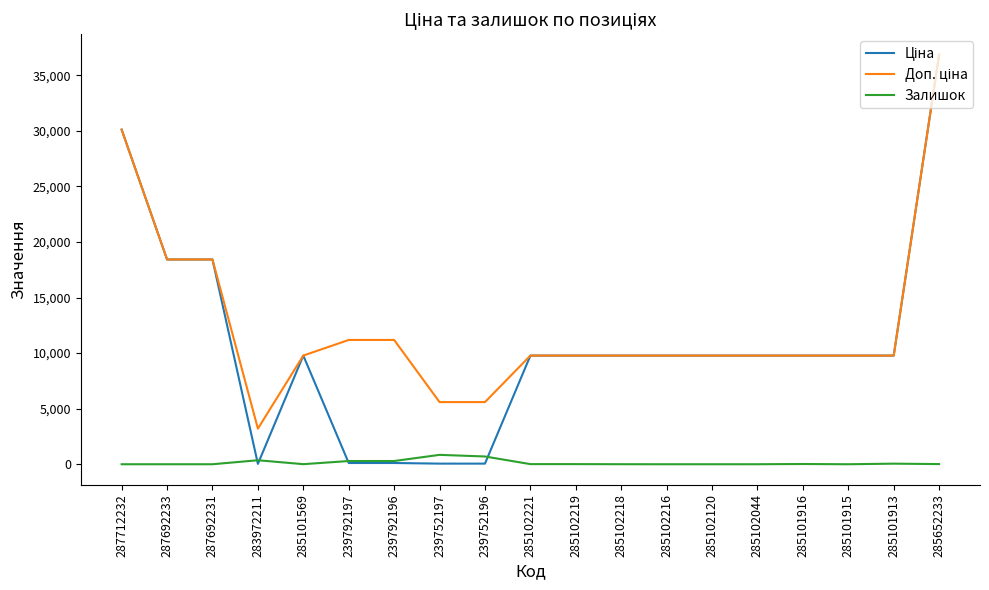

What is the spread (max minus min) of values at 239752197?

5535.1